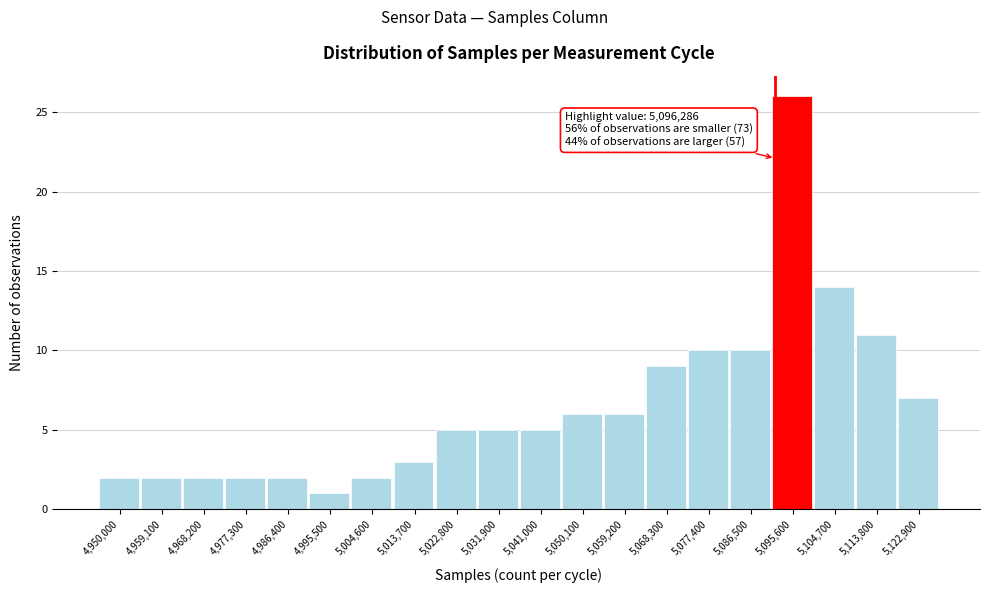

Reading right to left, transcribe all the data shown in this chart.

5,122,900=7	5,113,800=11	5,104,700=14	5,095,600=26	5,086,500=10	5,077,400=10	5,068,300=9	5,059,200=6	5,050,100=6	5,041,000=5	5,031,900=5	5,022,800=5	5,013,700=3	5,004,600=2	4,995,500=1	4,986,400=2	4,977,300=2	4,968,200=2	4,959,100=2	4,950,000=2